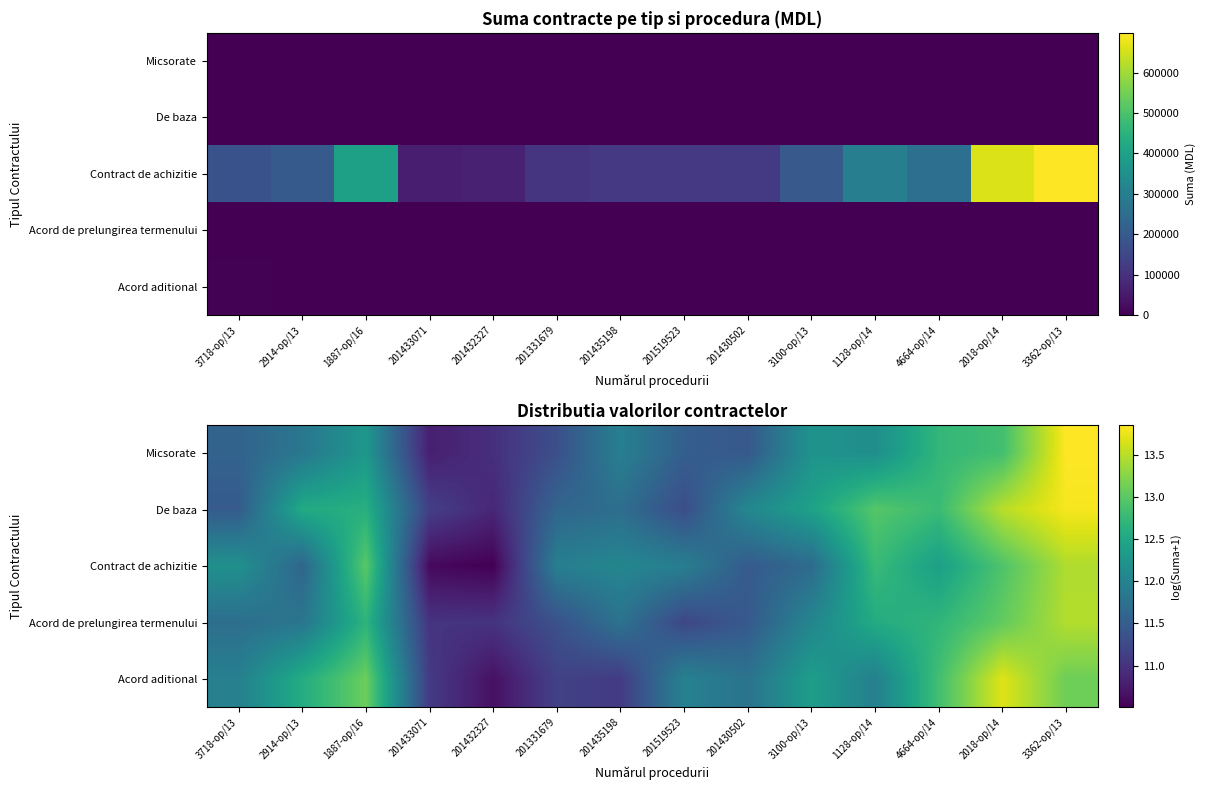

Is the value of Acord de prelungirea termenului at 1887-op/16 greater than the value of Acord aditional at 3362-op/13?

No